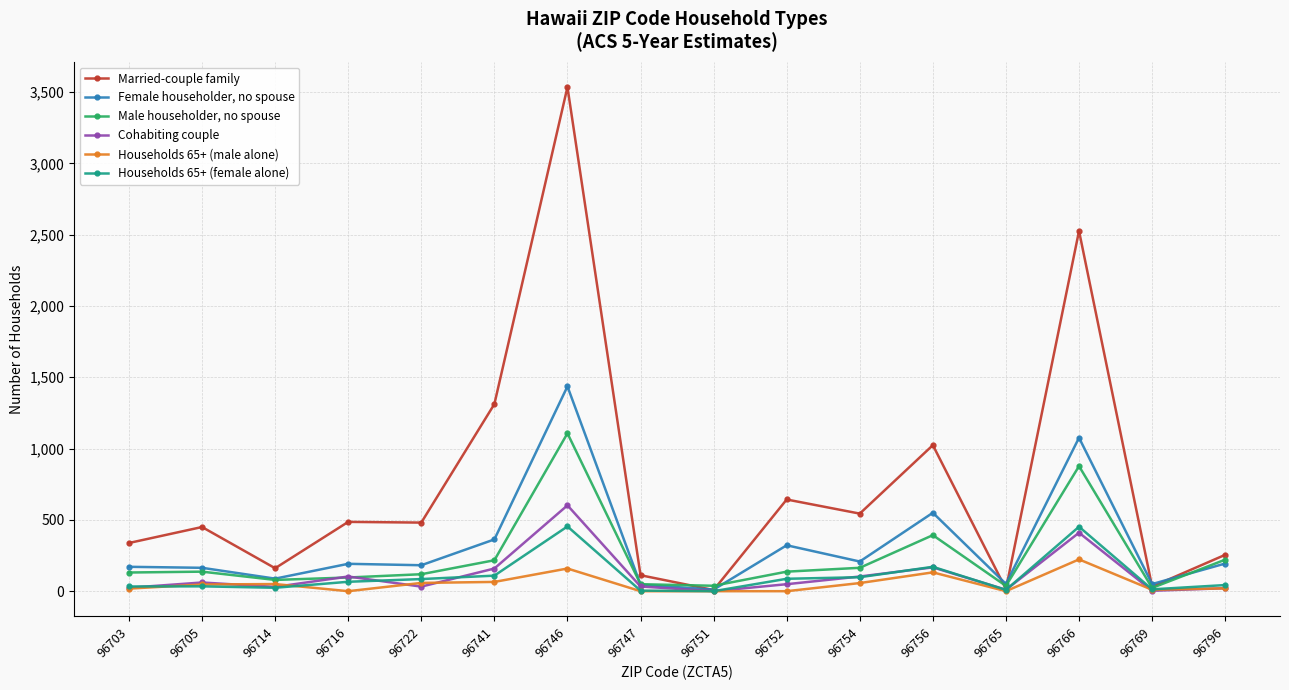

What is the spread (max minus min) of values at 96705?

416